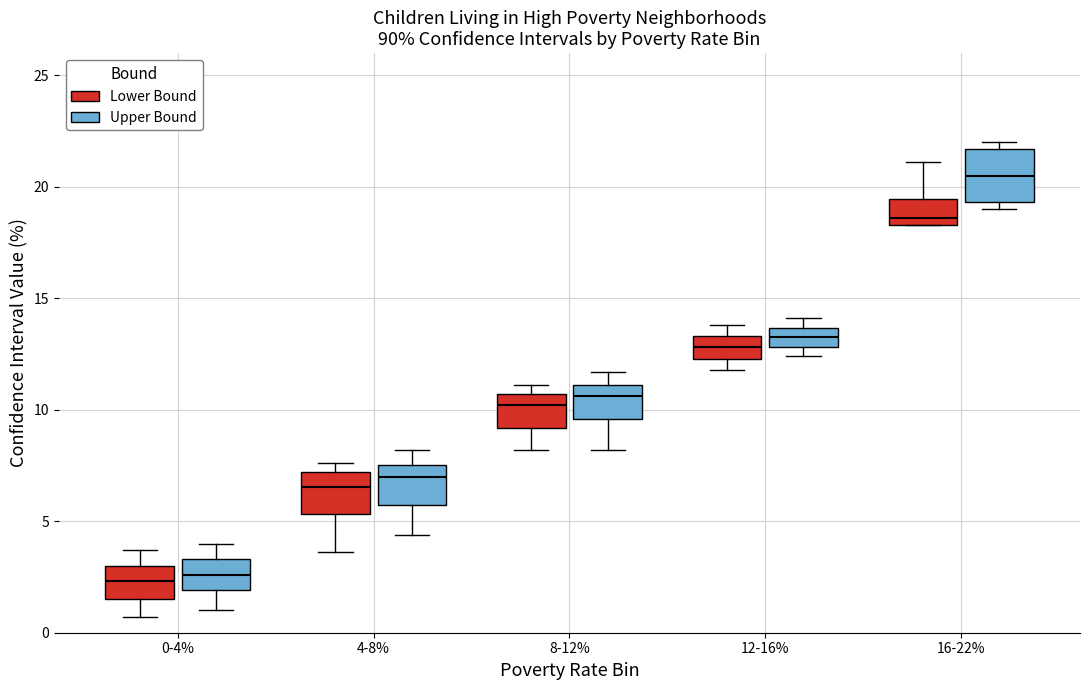

Reading left to right, transcribe this box plot: for each box, give where its median line is, the range the box spans, and where its two whiskers end, as read against the y-axis. The values are not printed on the chart, so give them approximately, as read against the axis.

0-4% (Lower Bound): median 2.5, box 1.5 to 3.0, whiskers 0.5 to 3.5
0-4% (Upper Bound): median 2.5, box 2.0 to 3.5, whiskers 1.0 to 4.0
4-8% (Lower Bound): median 6.5, box 5.5 to 7.0, whiskers 3.5 to 7.5
4-8% (Upper Bound): median 7.0, box 5.5 to 7.5, whiskers 4.5 to 8.0
8-12% (Lower Bound): median 10.0, box 9.0 to 10.5, whiskers 8.0 to 11.0
8-12% (Upper Bound): median 10.5, box 9.5 to 11.0, whiskers 8.0 to 11.5
12-16% (Lower Bound): median 13.0, box 12.5 to 13.5, whiskers 12.0 to 14.0
12-16% (Upper Bound): median 13.5 (inside the box), box 13.0 to 13.5, whiskers 12.5 to 14.0
16-22% (Lower Bound): median 18.5 (just above the box's lower edge), box 18.5 to 19.5, whiskers 18.5 to 21.0
16-22% (Upper Bound): median 20.5, box 19.5 to 21.5, whiskers 19.0 to 22.0